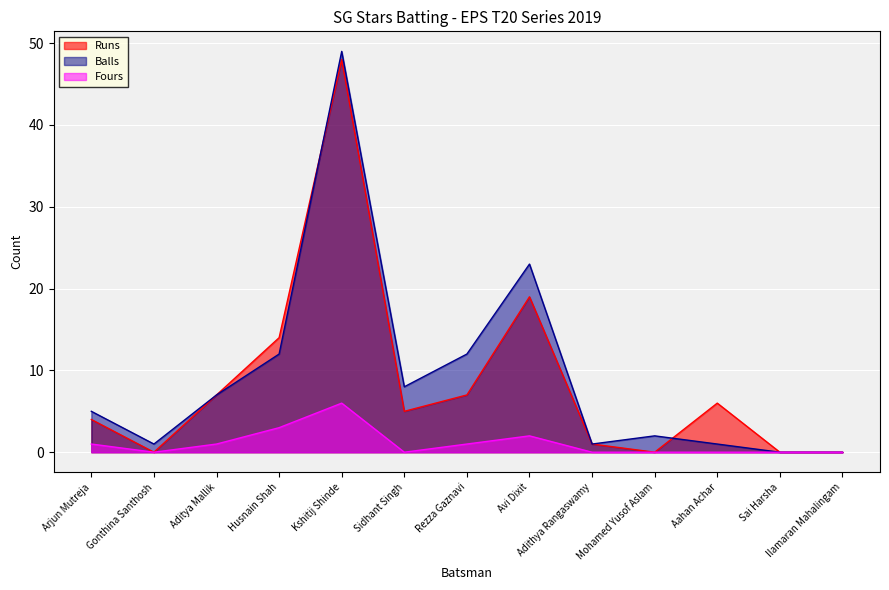

What is the sum of all Fours values?

14